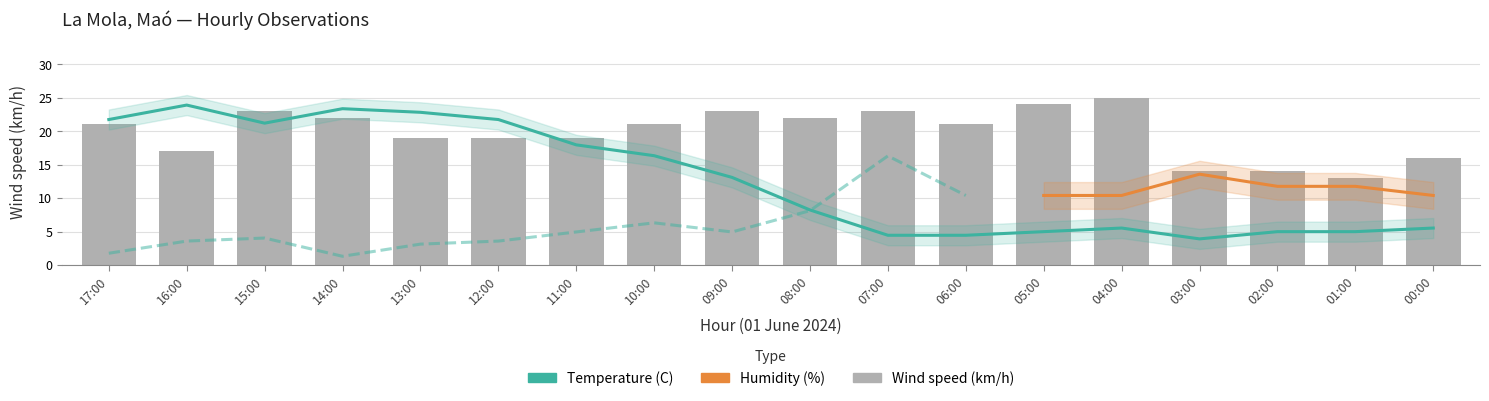

How many values in the Wind speed (km/h) series are below 21?

8